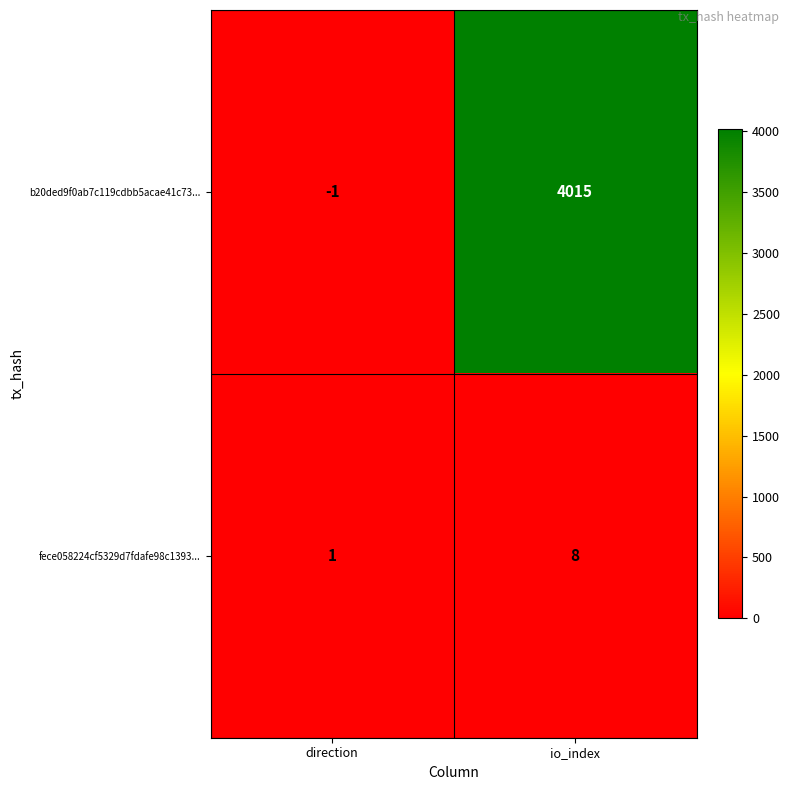

List the series in order of their peak value, lowest first.

fece058224cf5329d7fdafe98c1393..., b20ded9f0ab7c119cdbb5acae41c73...